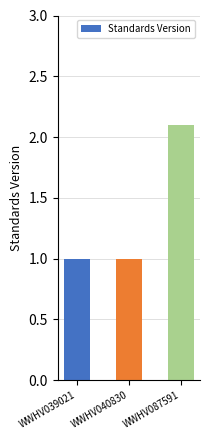

What is the minimum value shown in the chart?

1.0